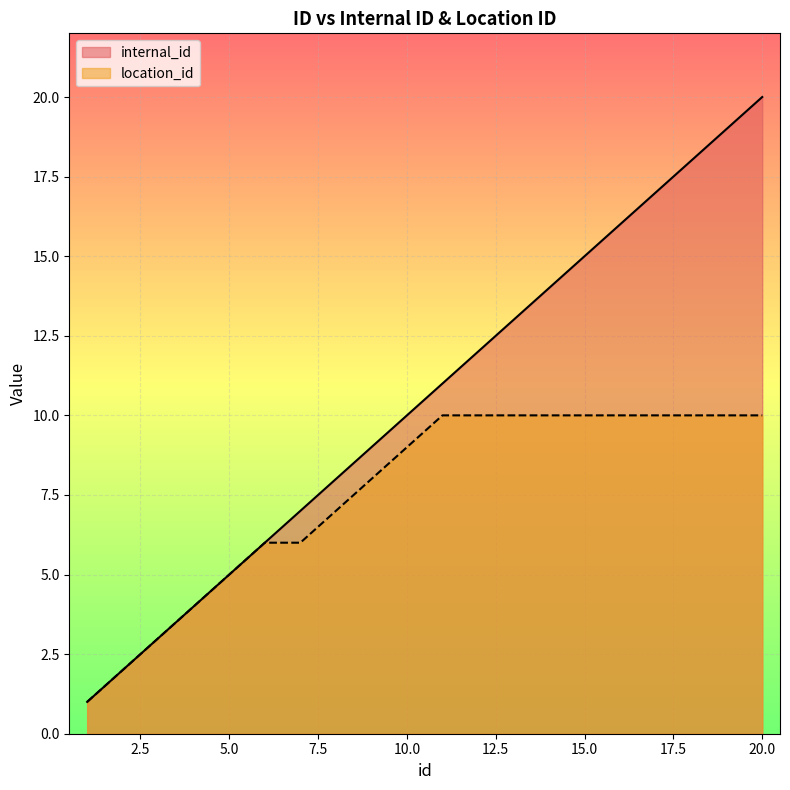

Which category has the lowest value across all series?

1